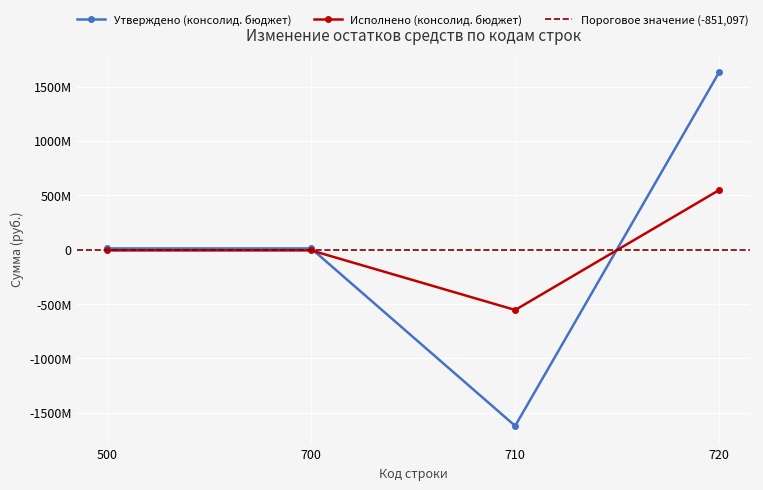

At which category is the sum across all series the highest?

720